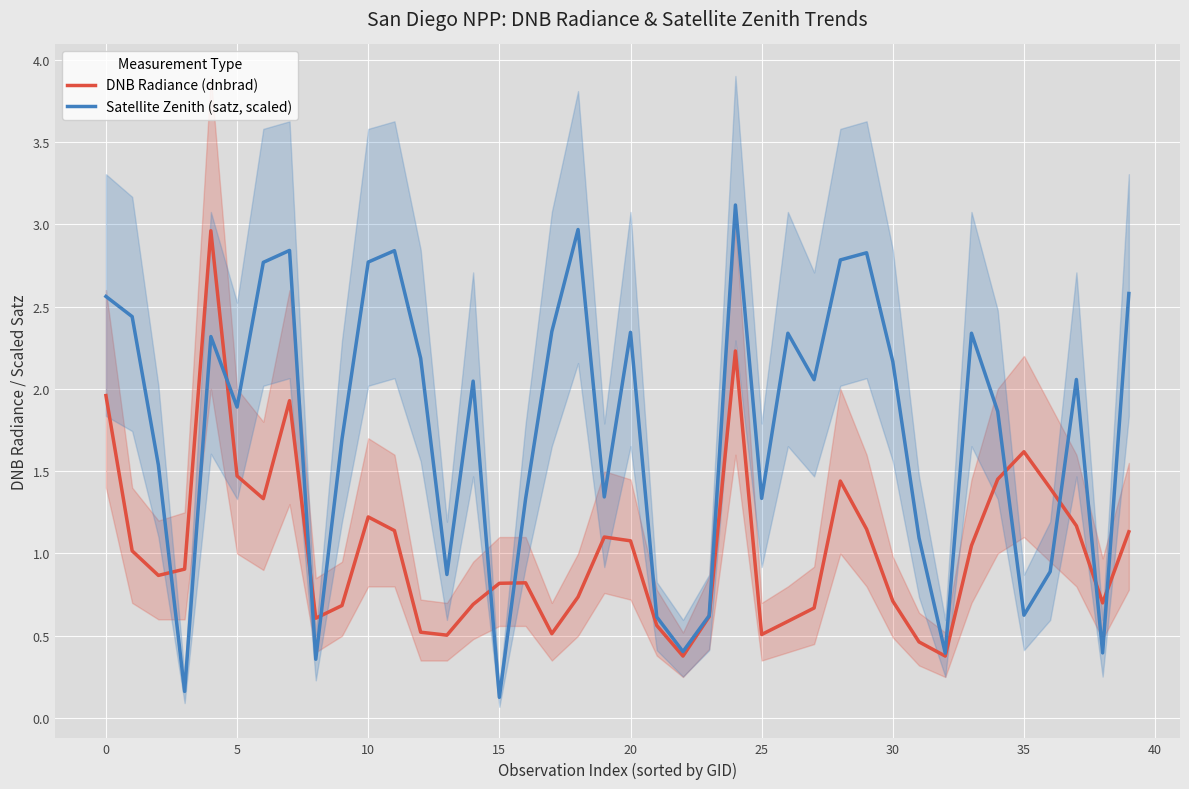

How many times do Satellite Zenith (satz, scaled) and DNB Radiance (dnbrad) cross each other?

10